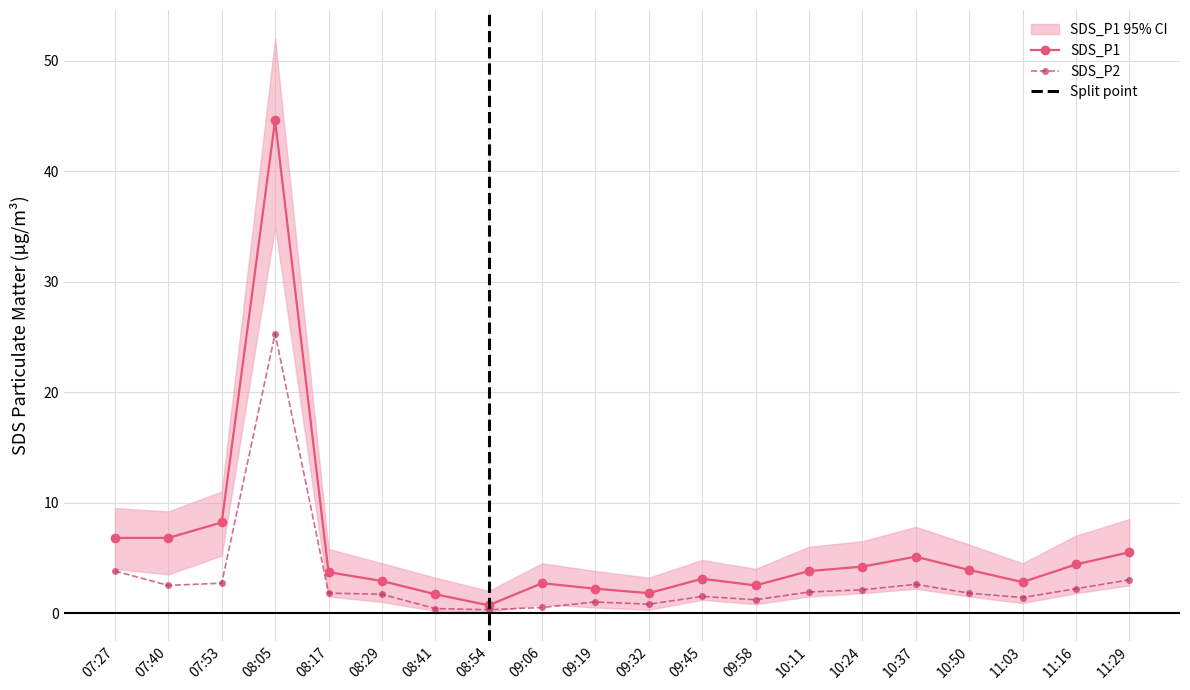

True or false: SDS_P1 has a value of 1.7 at 09:45.

False